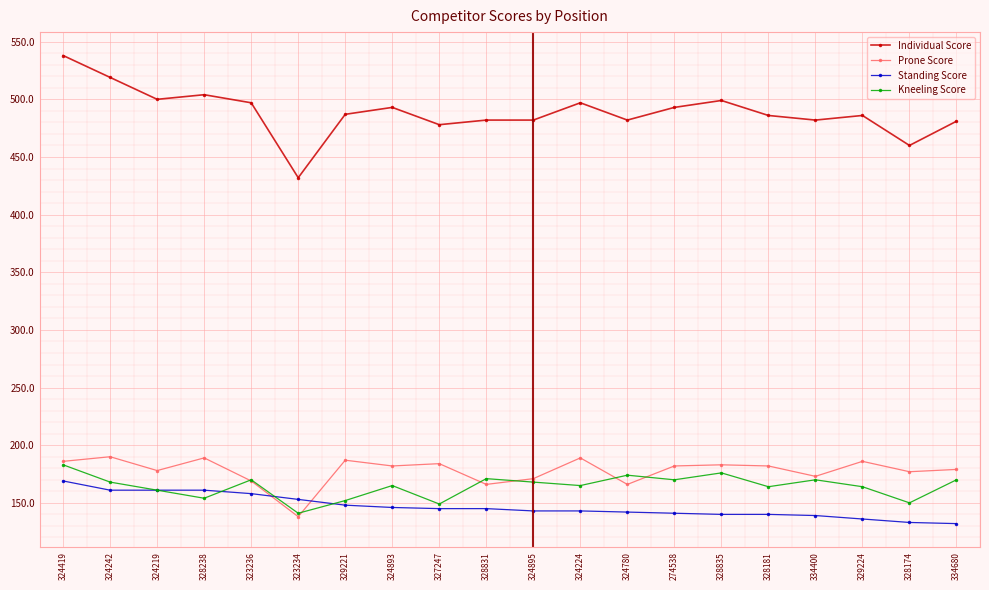

True or false: Kneeling Score and Standing Score intersect in this chart.

True